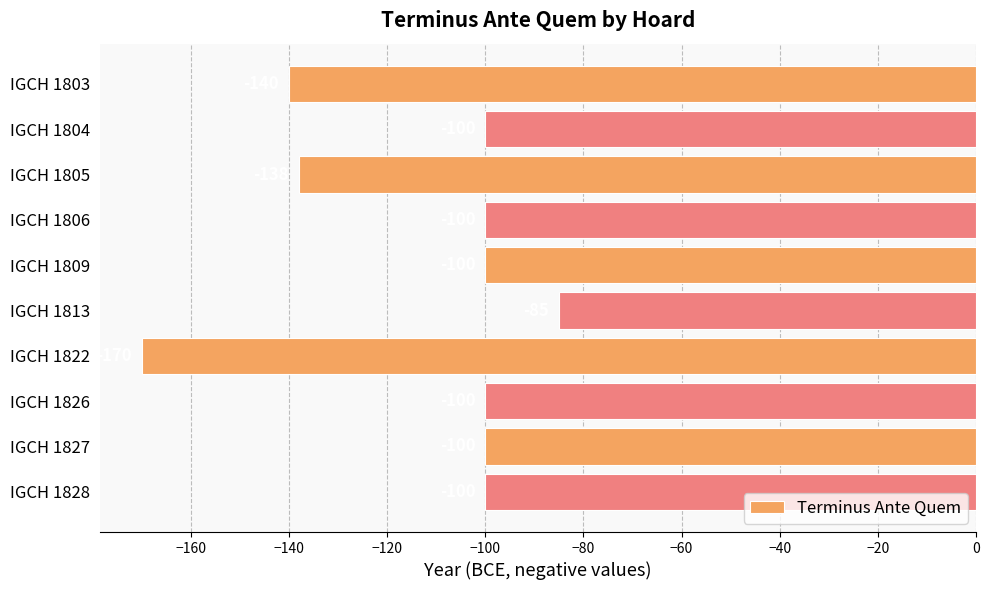

Does the chart contain any negative values?

Yes